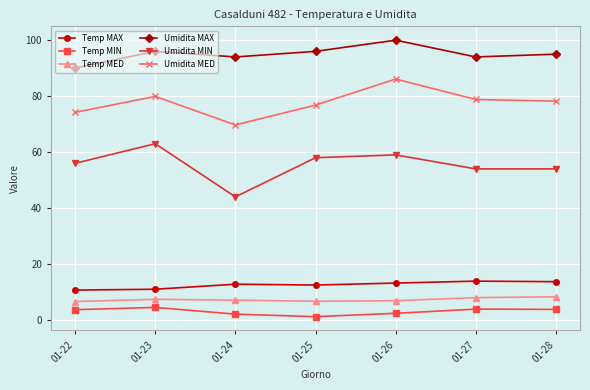

What is the value of the Temp MED point at the 2nd from the left?

7.4